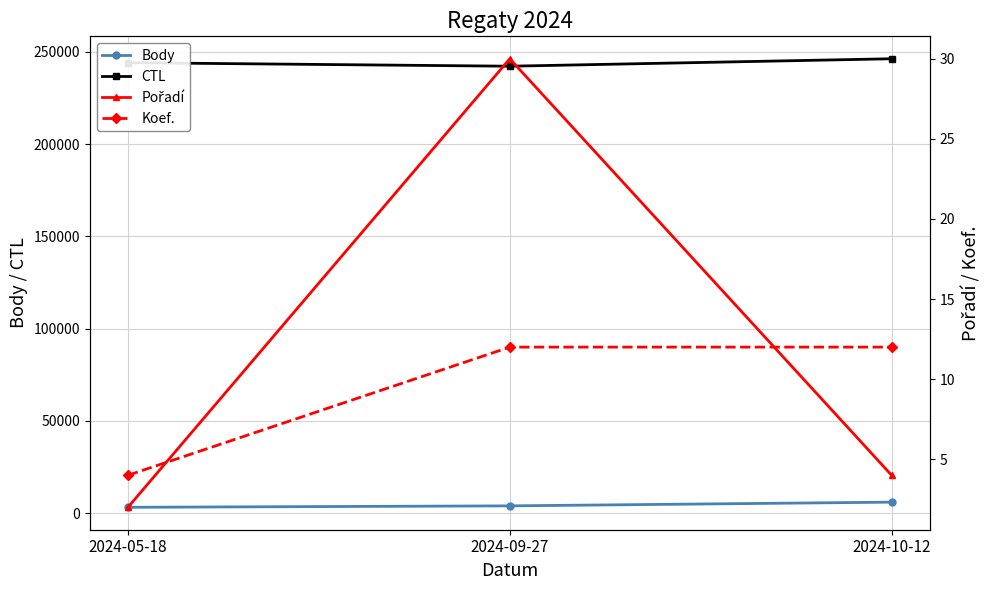

What are all the series names shown in the legend?

Body, CTL, Pořadí, Koef.